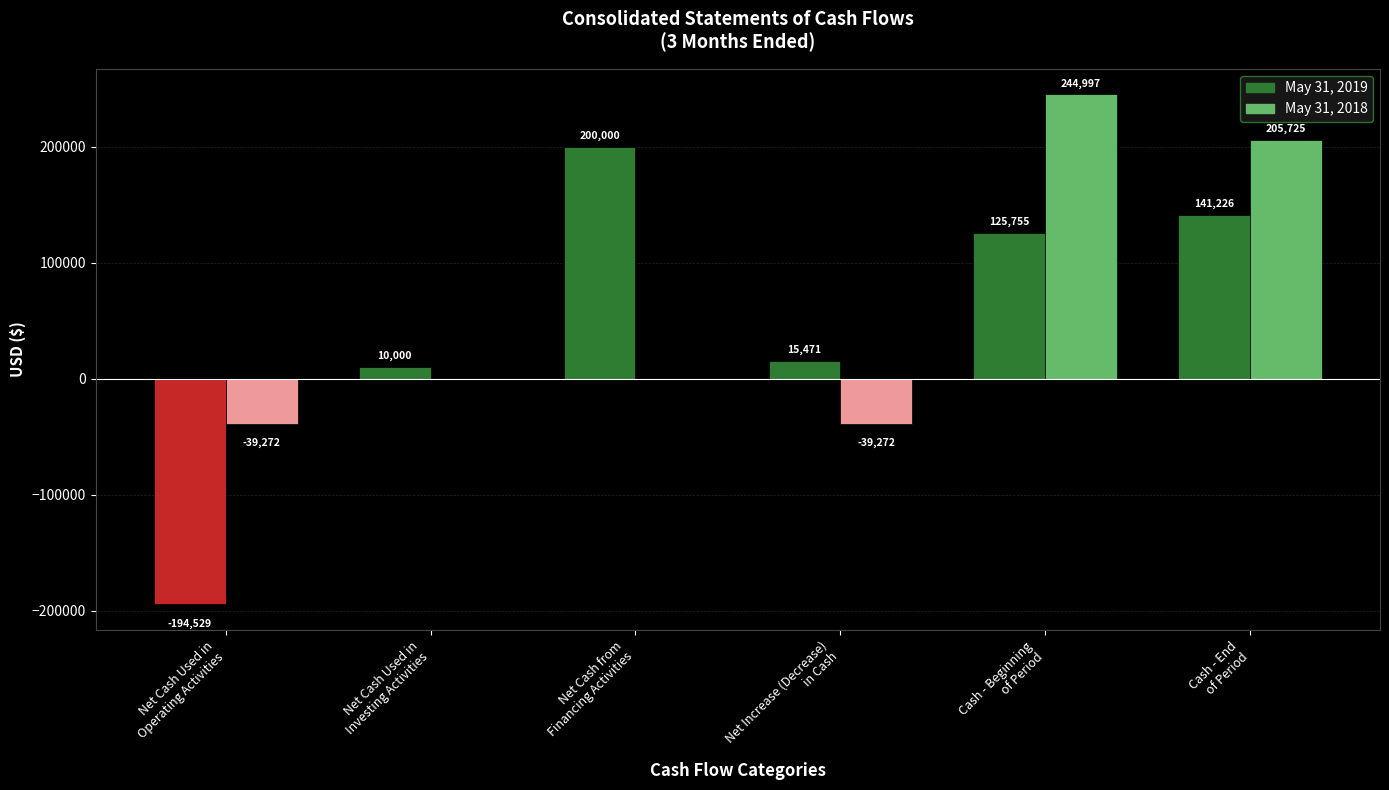

At which category does the chart reach its peak across all series?

Cash - Beginning
of Period